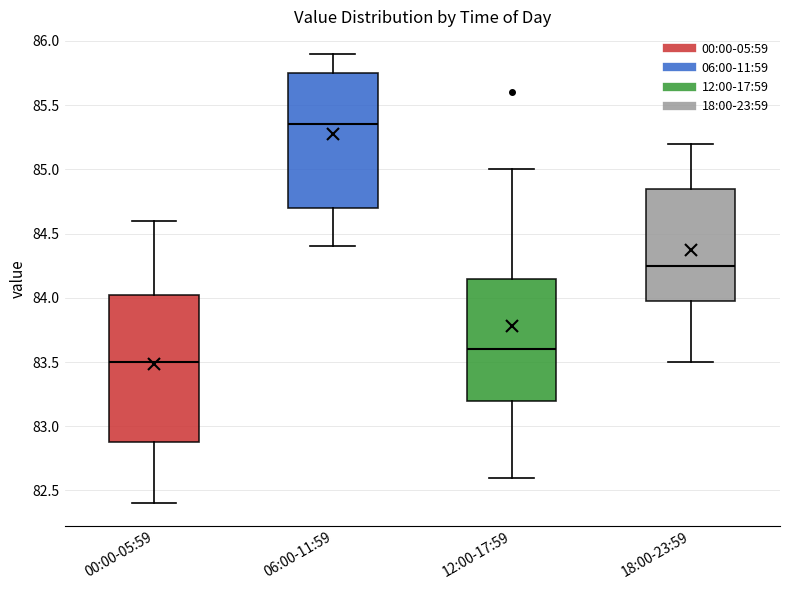

Where does the median line of the box for 06:00-11:59 sit on the y-axis? The values are not printed on the chart, so give them approximately, as read against the axis.

85.35